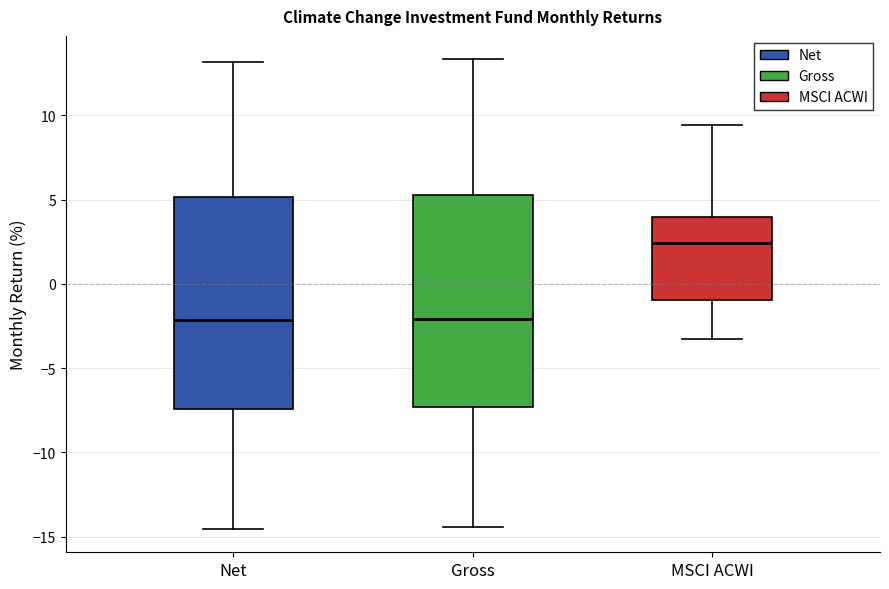

Reading left to right, read every box against the y-axis: the position of its median line, the range the box covers, and the ends of its whiskers. The values are not printed on the chart, so give them approximately, as read against the axis.

Net: median -2.0, box -7.5 to 5.0, whiskers -14.5 to 13.0
Gross: median -2.0, box -7.5 to 5.5, whiskers -14.5 to 13.5
MSCI ACWI: median 2.5, box -1.0 to 4.0, whiskers -3.0 to 9.5